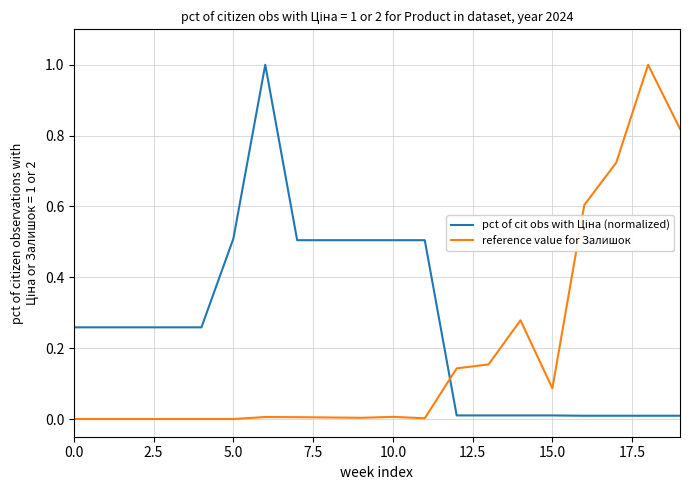

What is the difference between the maximum and minimum values in the reference value for Залишок series?

1.0